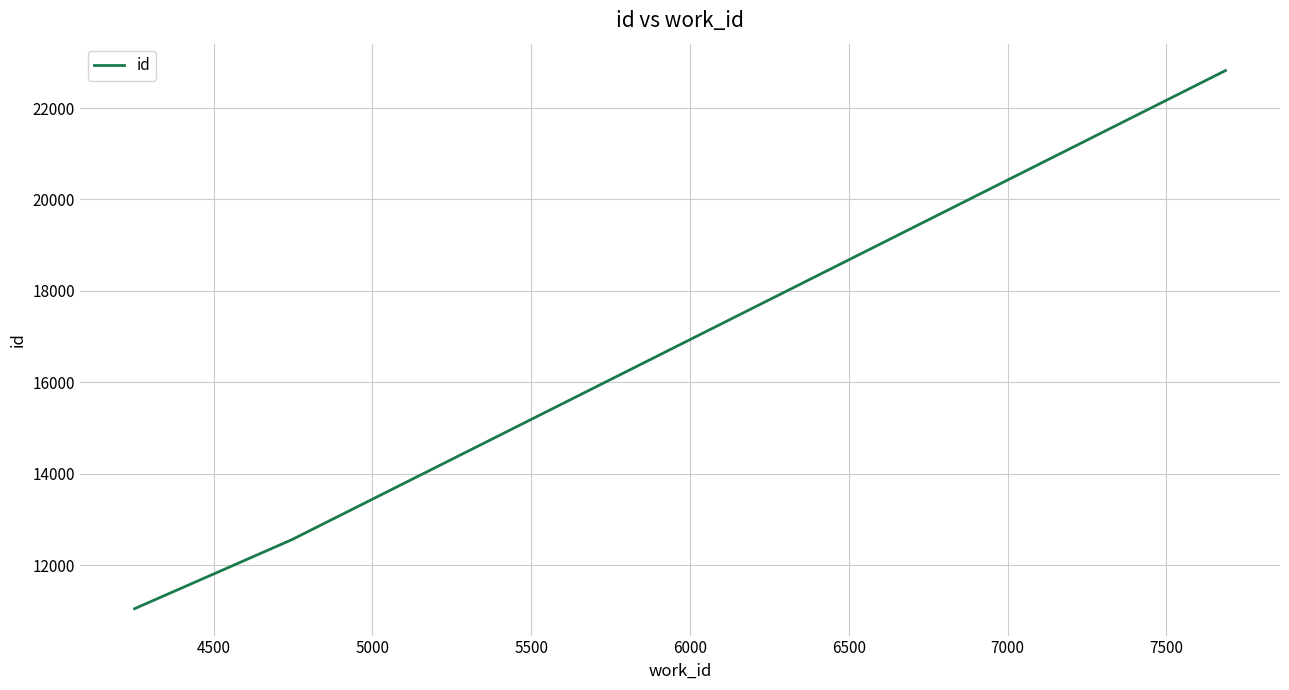

True or false: there are more than 2 points higher than both neighbors.

False